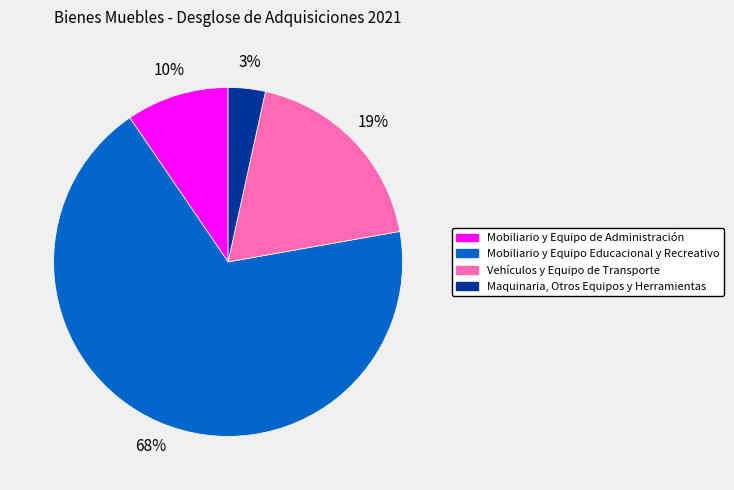

Which has a higher value, Mobiliario y Equipo Educacional y Recreativo or Mobiliario y Equipo de Administración?

Mobiliario y Equipo Educacional y Recreativo